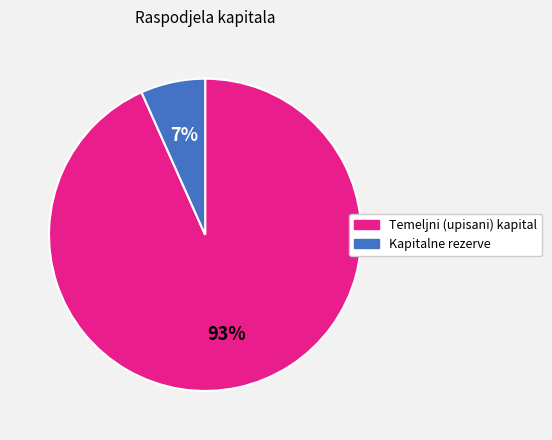

To the nearest percent, what is the average slice percentage?

50%